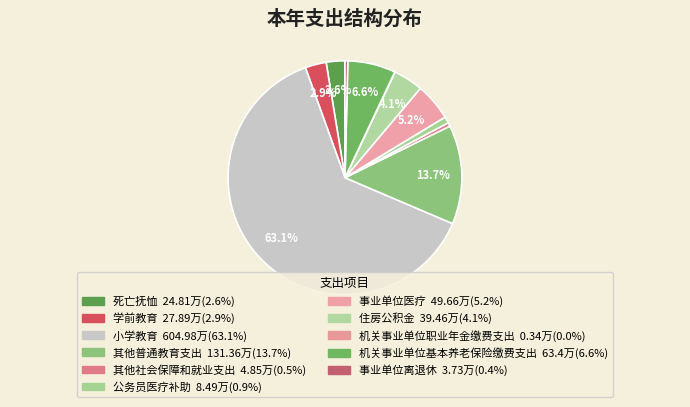

True or false: 事业单位医疗 accounts for 5% of the total.

True